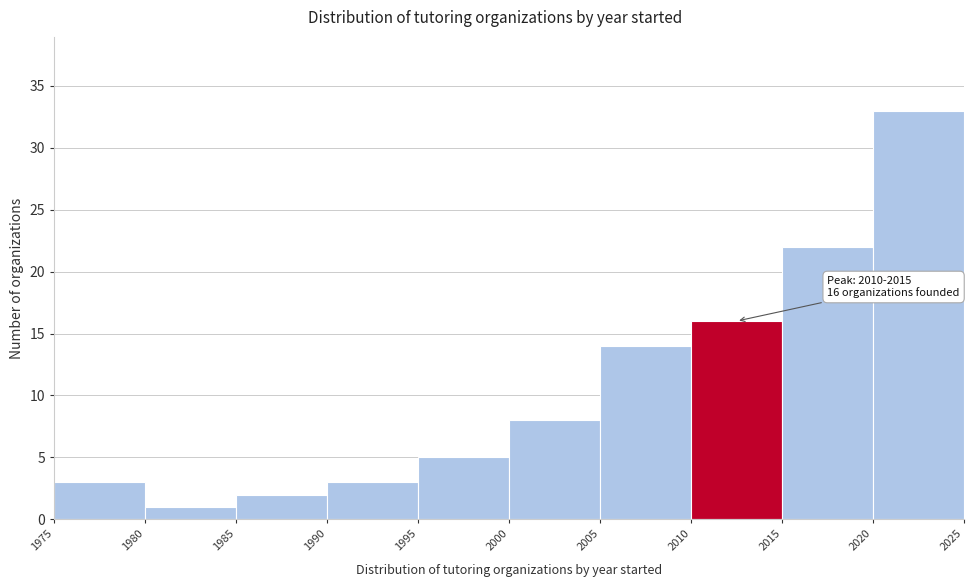

Which range on the x-axis has the tallest bar?

2020 to 2025